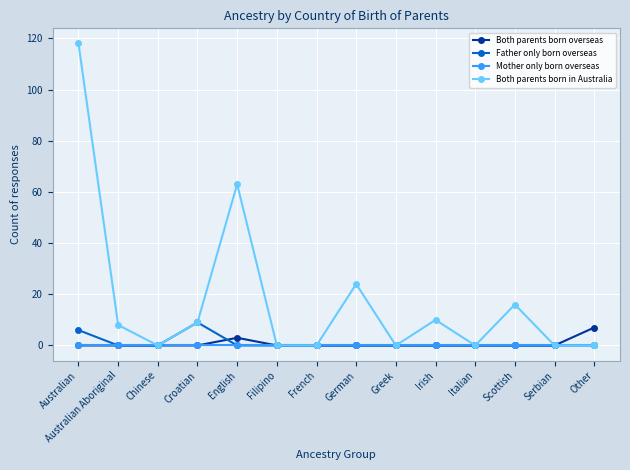

How many categories are shown in the chart?

14